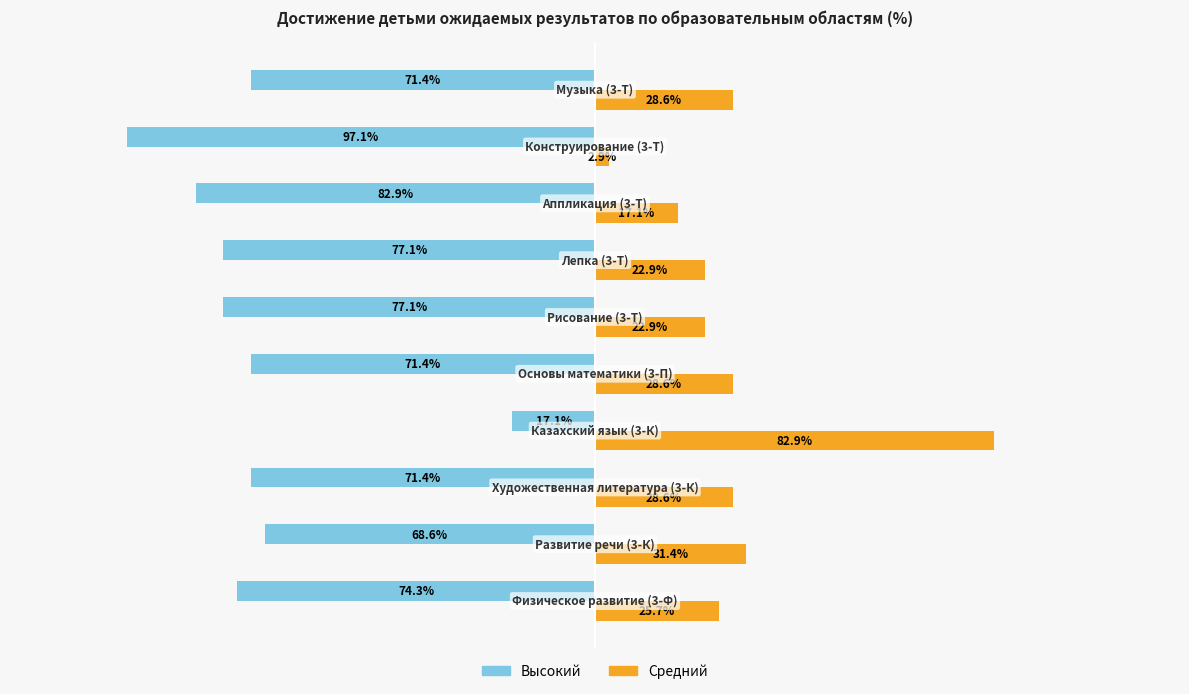

Rank the series by their average value, from lowest to highest.

Высокий, Средний